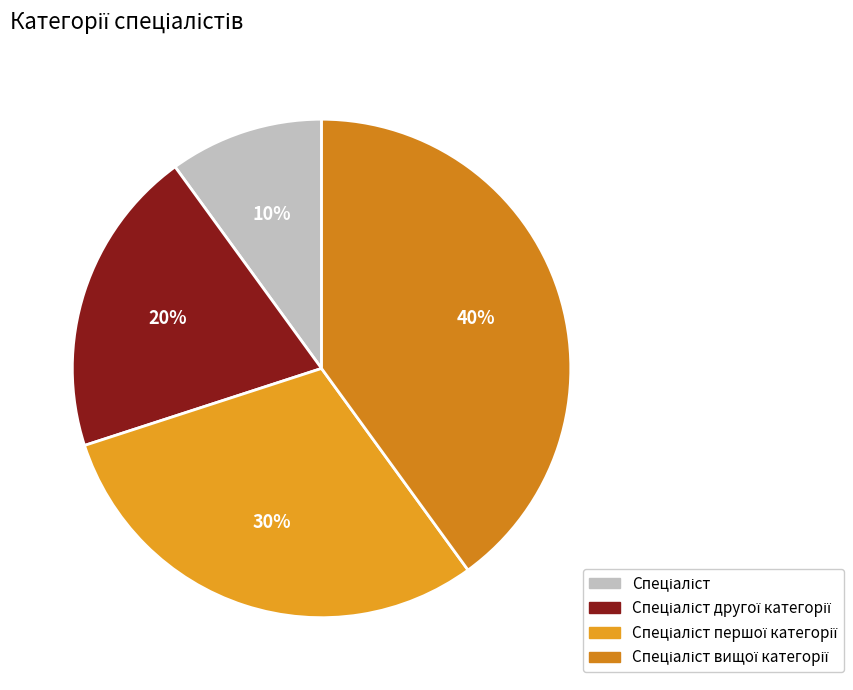

Is Спеціаліст другої категорії the majority of the pie?

No